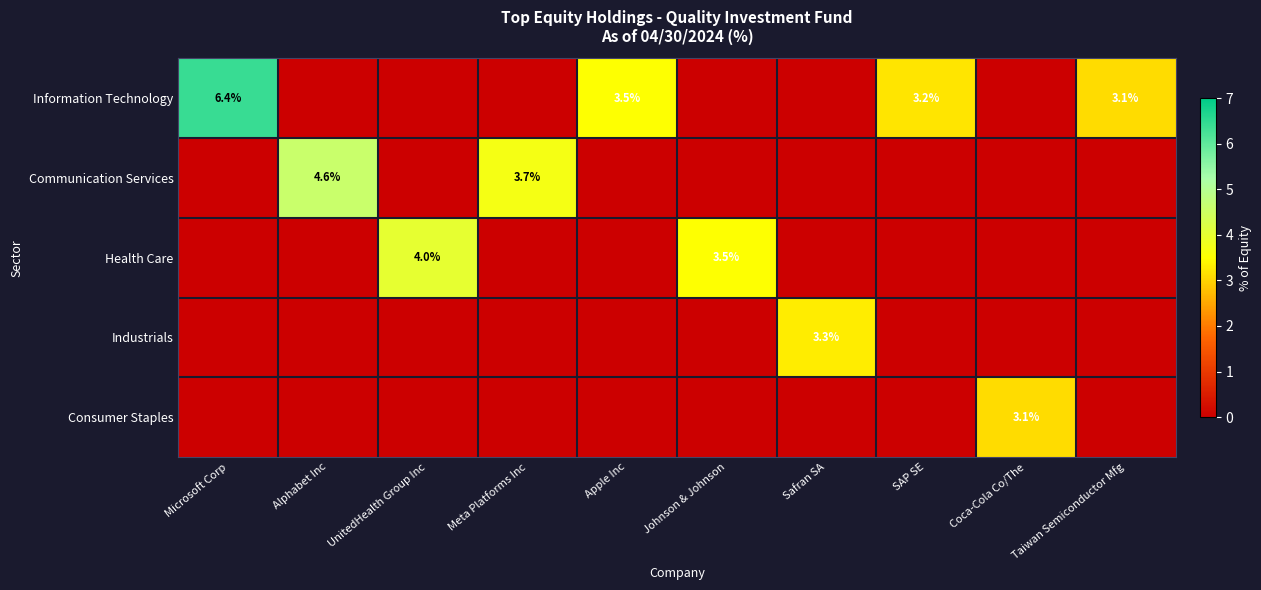

What is the sum of all Health Care values?

7.5